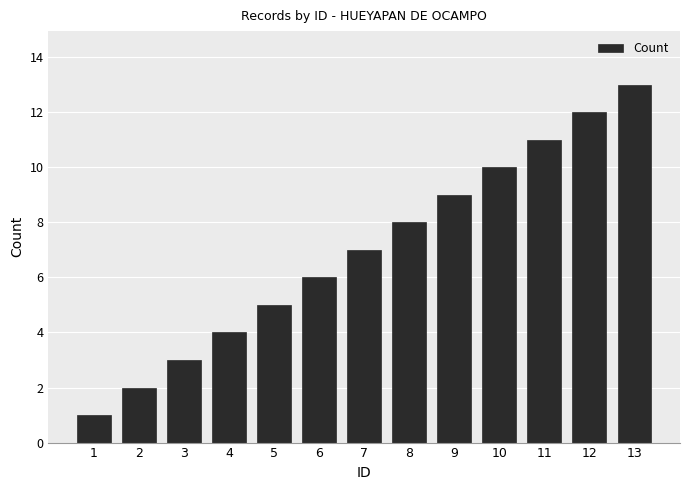

The value at 4 is 4. True or false?

True